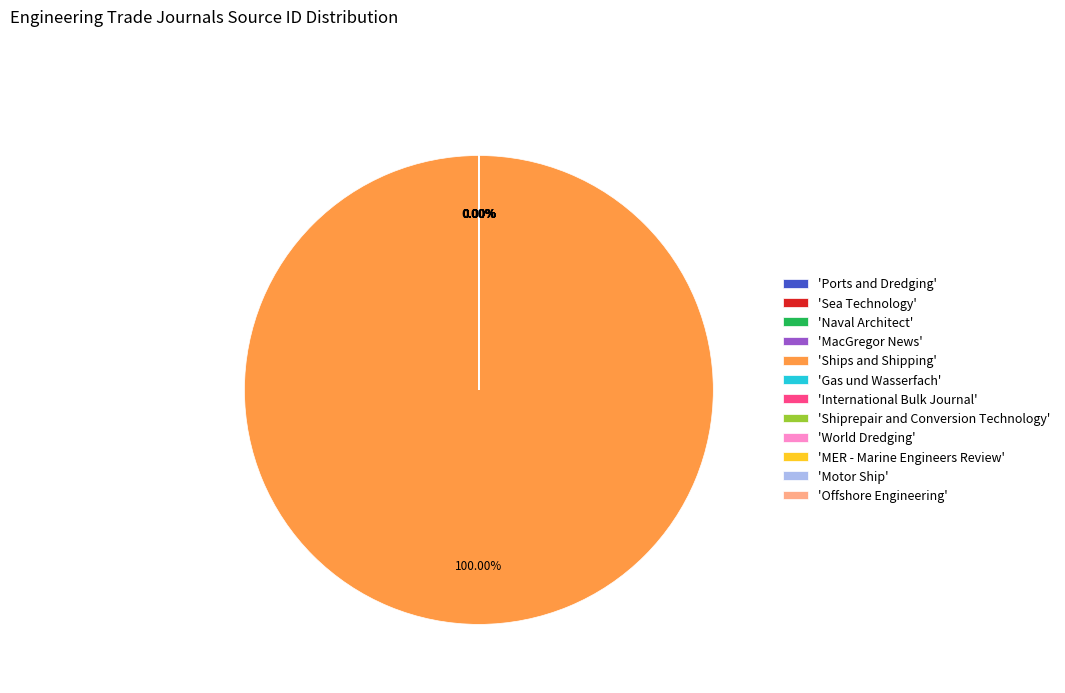

What percentage is the Ships and Shipping slice, to the nearest percent?

100%